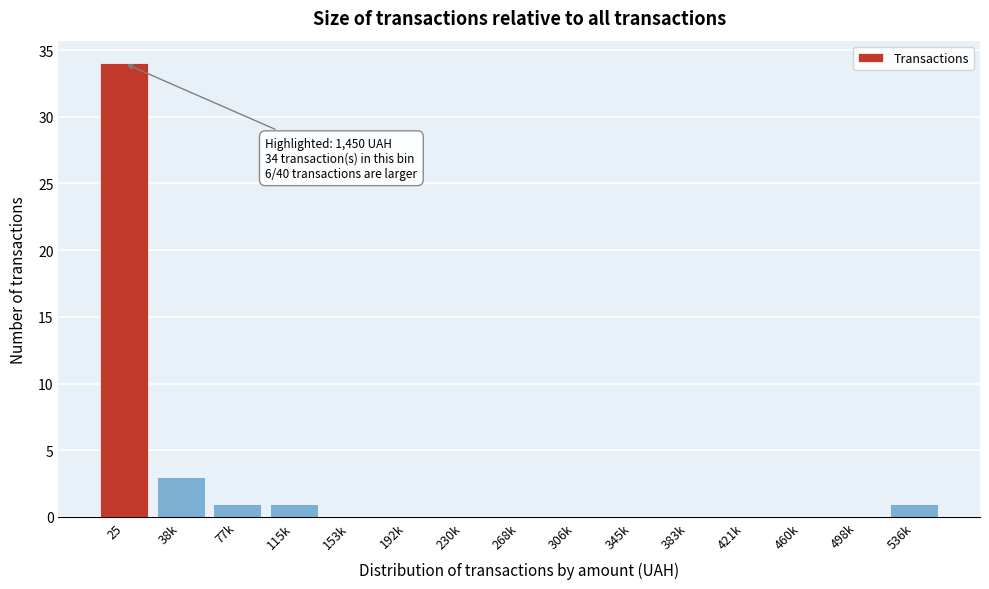

Reading right to left, extract all data points from this chart.

536k=1	498k=0	460k=0	421k=0	383k=0	345k=0	306k=0	268k=0	230k=0	192k=0	153k=0	115k=1	77k=1	38k=3	25=34